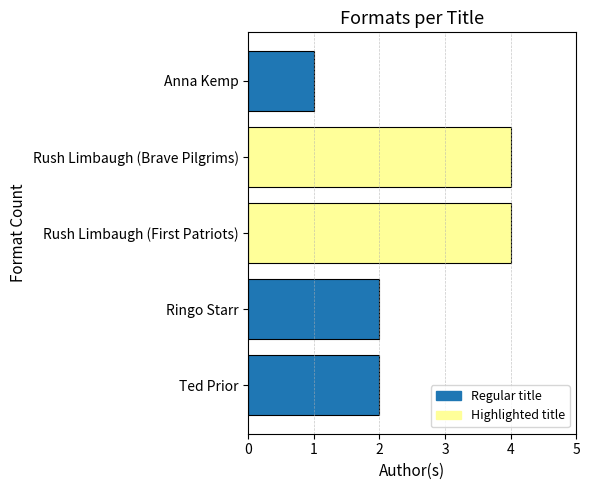

What is the difference between the maximum and minimum values?

3